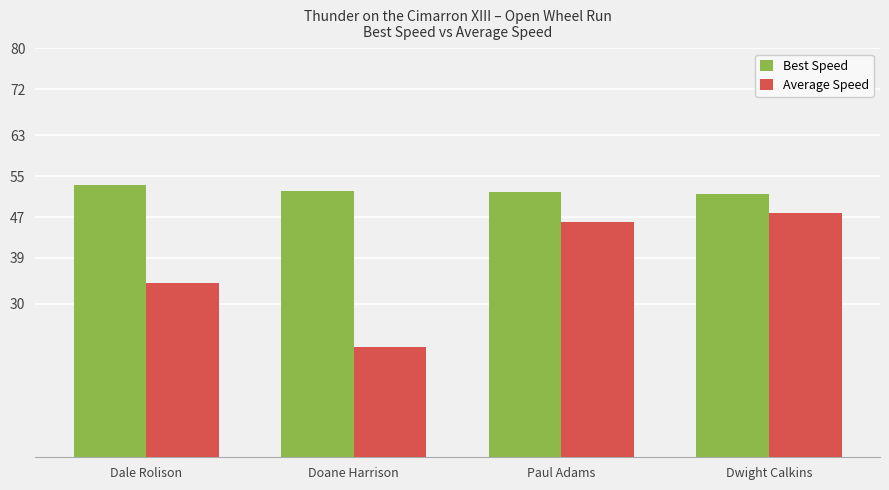

What is the sum of the Best Speed values at Doane Harrison and Dwight Calkins?

103.6